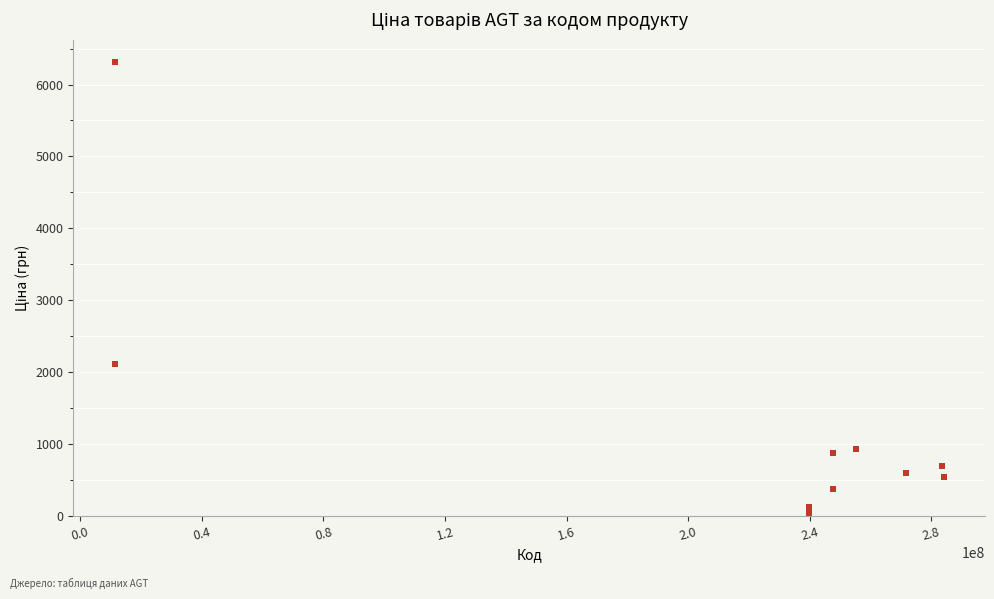

What Y value in the scatter plot is closest to 3170?

2108.4